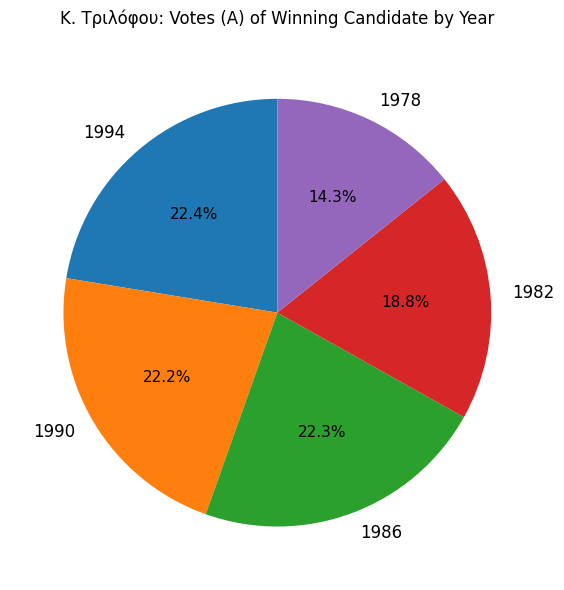

What percentage do 1994 and 1978 together represent?

36.7%